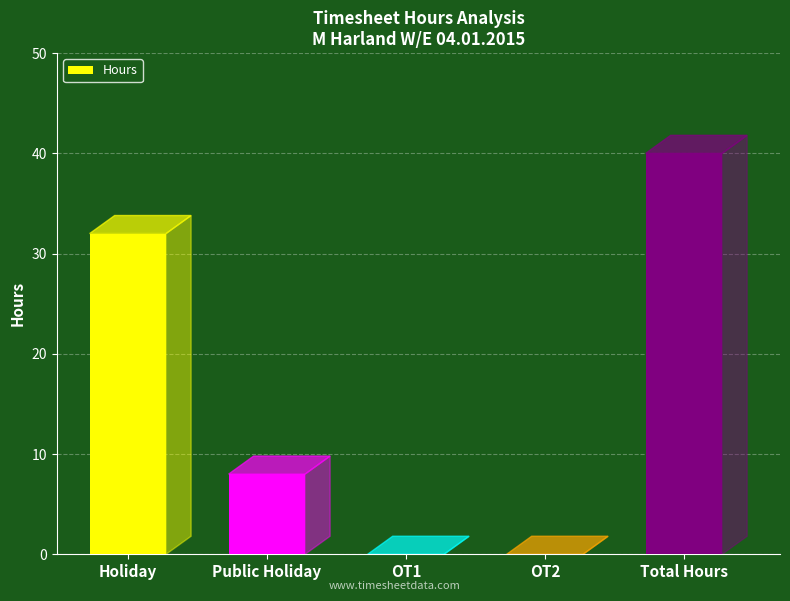

How many data points does each series have?

5